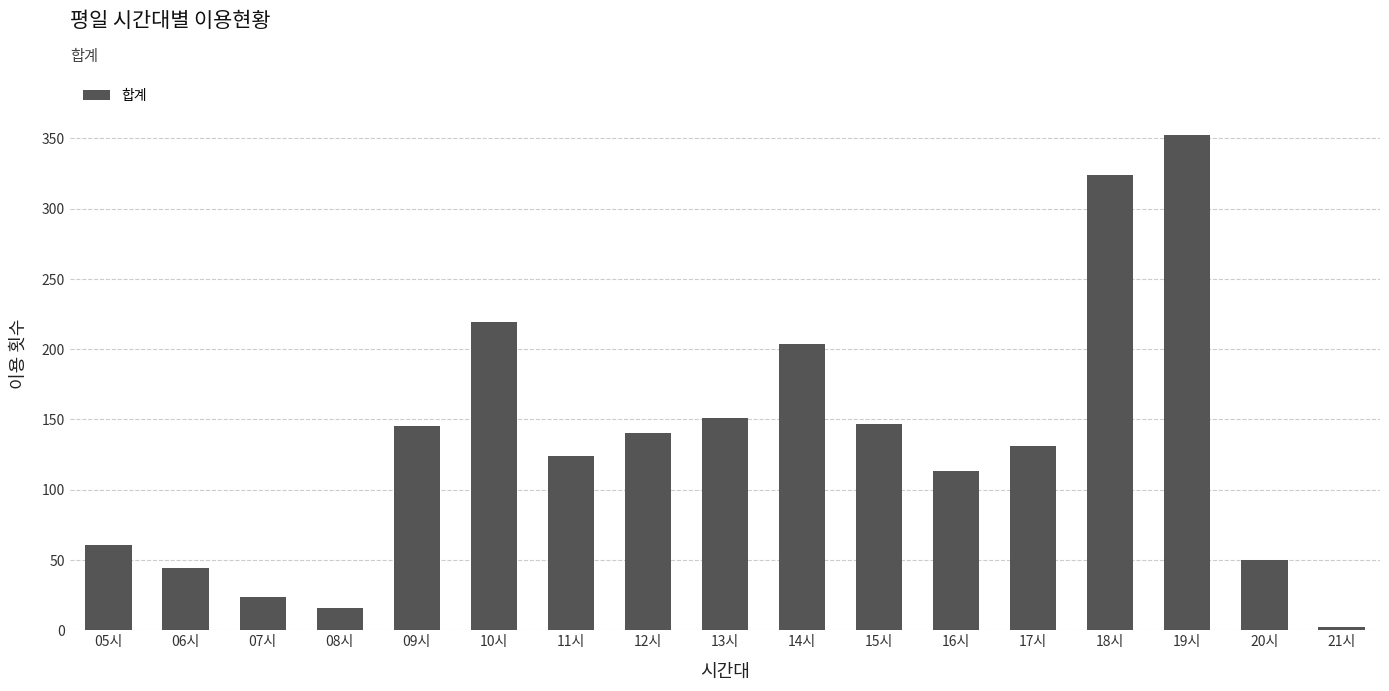

How many data points does each series have?

17